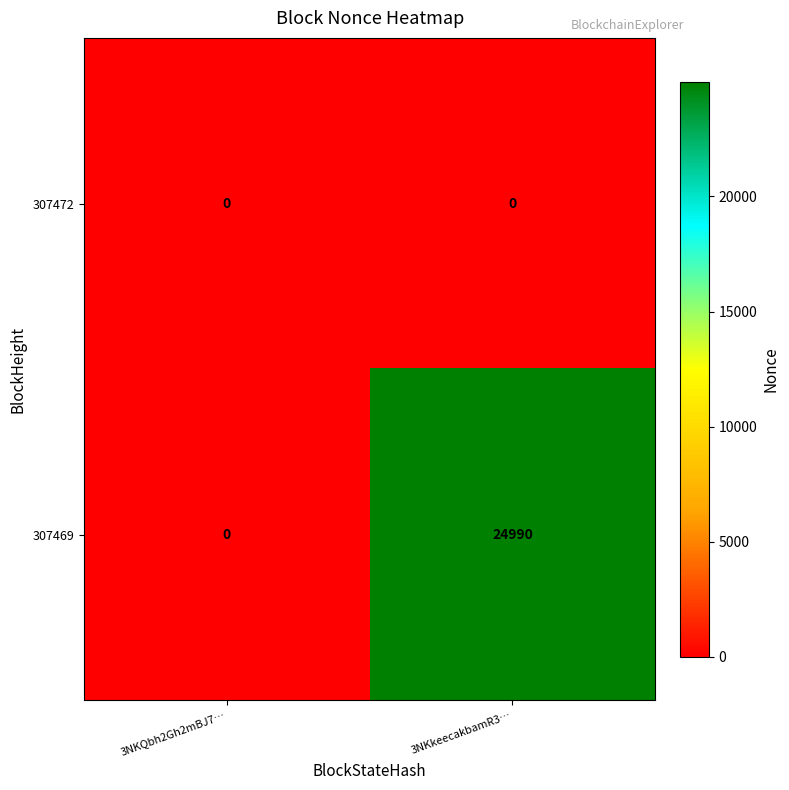

Is it true that 307469 equals 0 at 3NKQbh2Gh2mBJ7…?

True